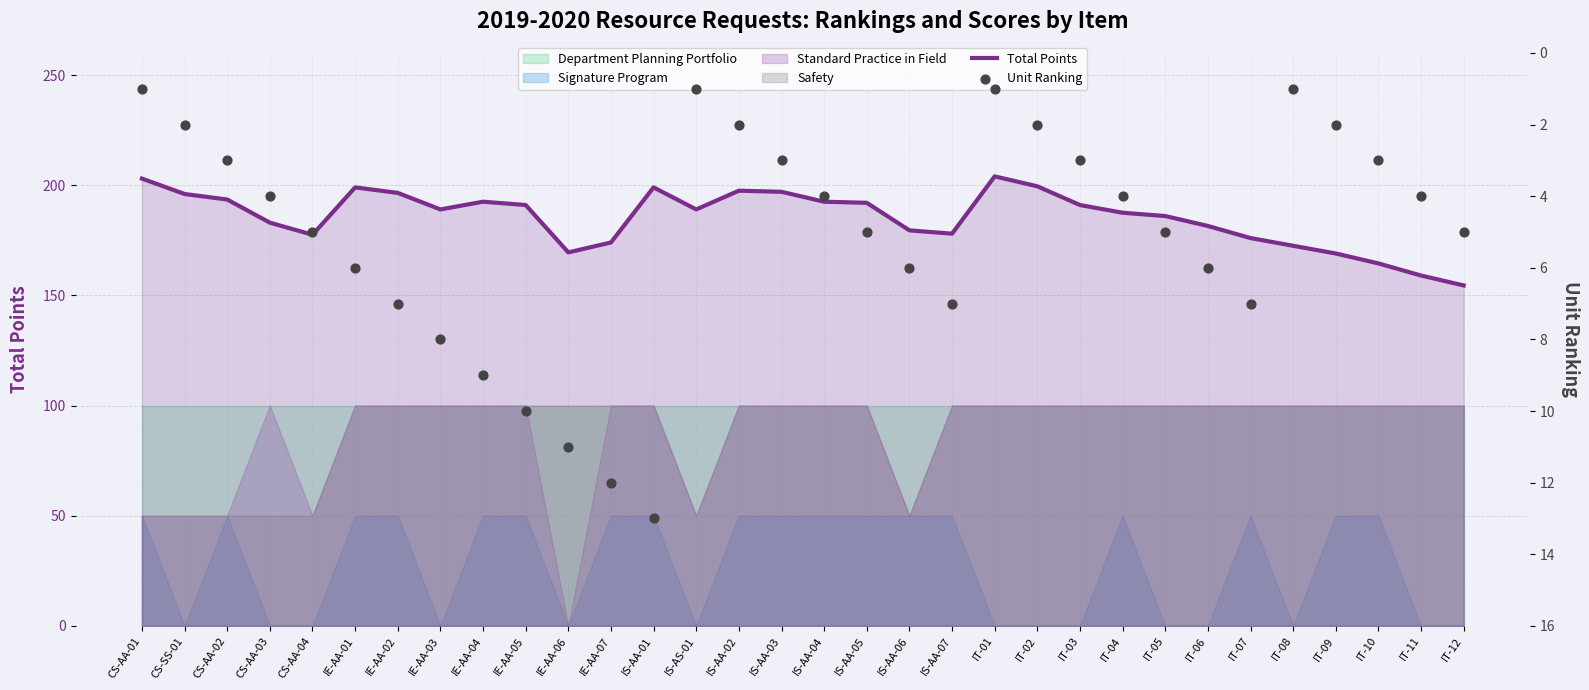

What is the total value across all series at IT-07?

183.0